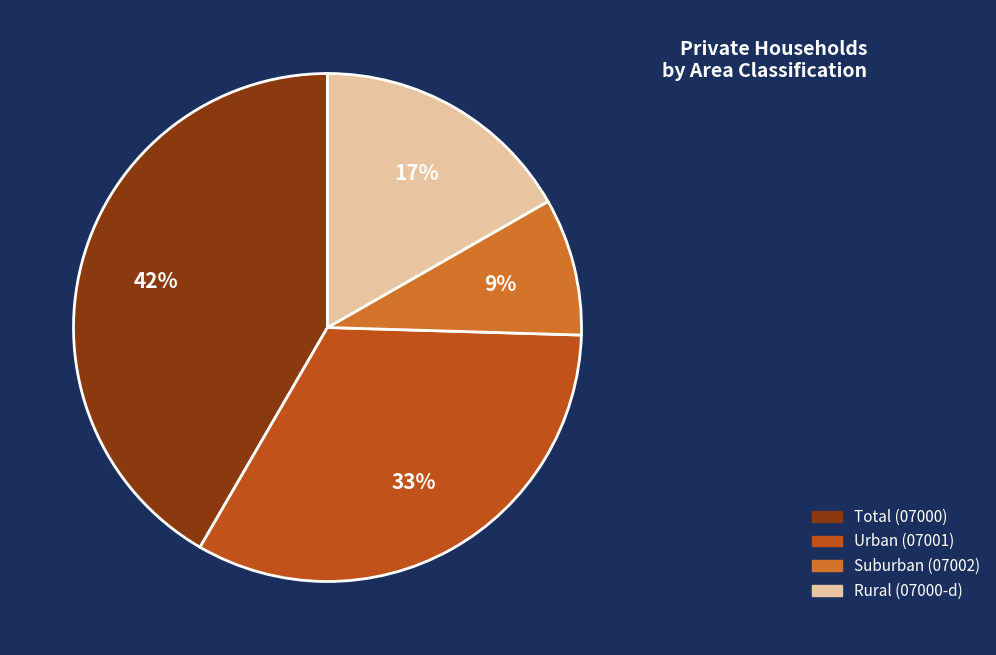

To the nearest percent, what is the difference between the largest and smallest slice percentages?

33%